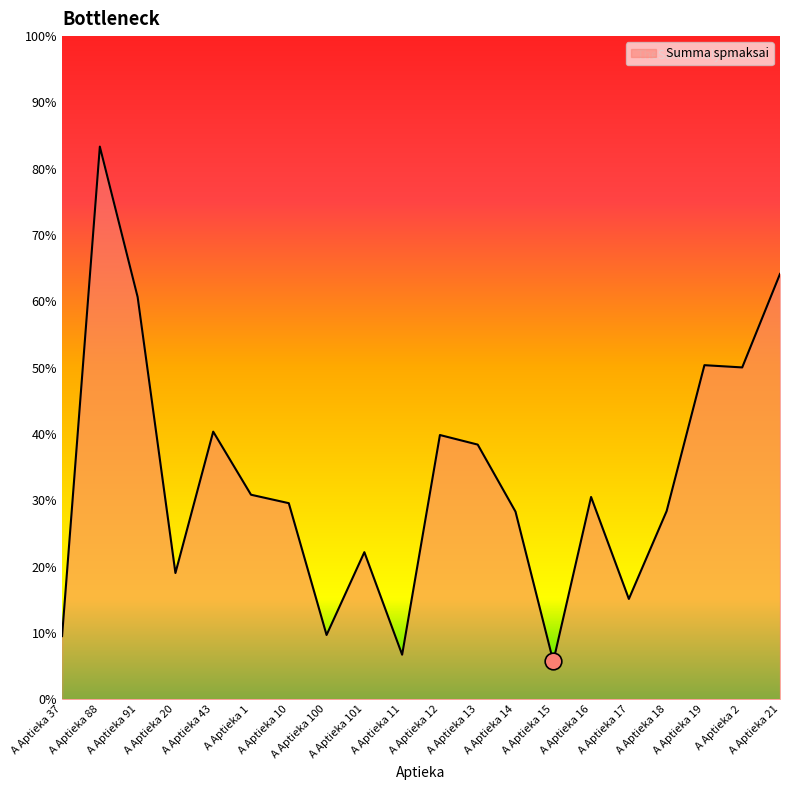

Is this an area chart (filled region under the line)?

Yes